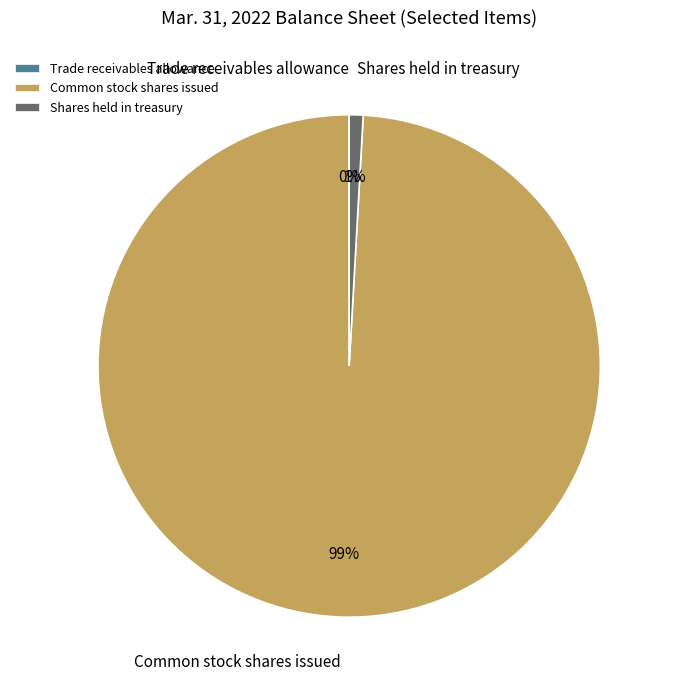

Which has a higher value, Shares held in treasury or Common stock shares issued?

Common stock shares issued